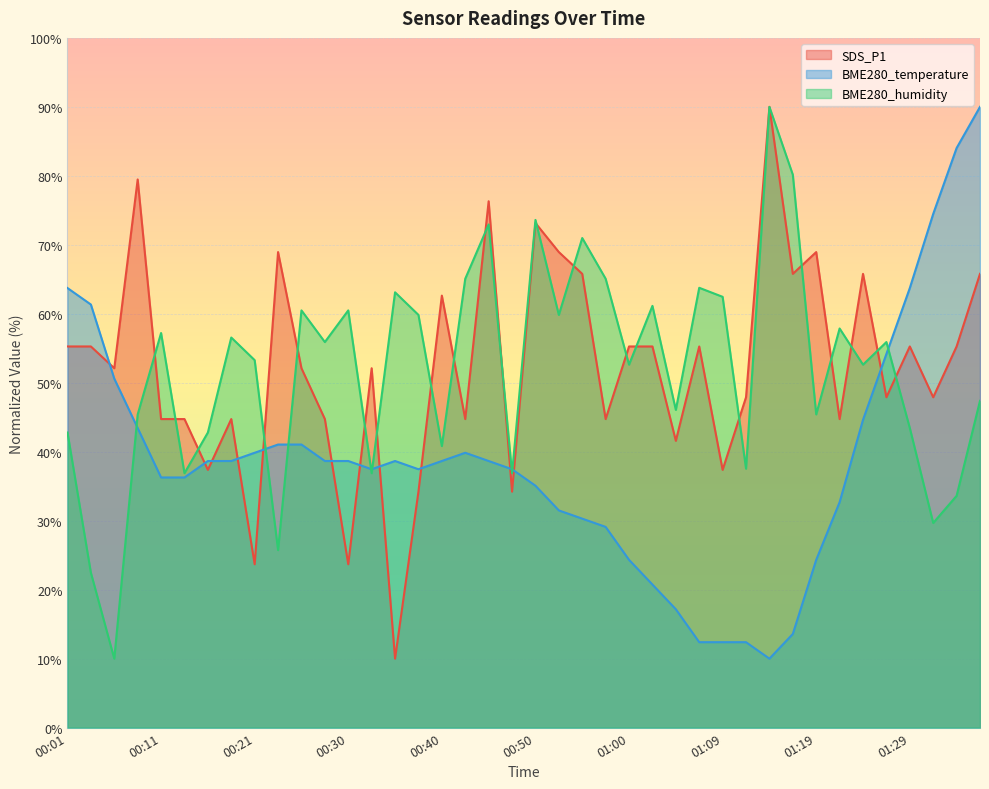

Reading right to left, extract all data points from this chart.

SDS_P1: 65.8	55.3	47.9	55.3	47.9	65.8	44.7	68.9	65.8	90.0	47.9	37.4	55.3	41.6	55.3	55.3	44.7	65.8	68.9	73.2	34.2	76.3	44.7	62.6	34.2	10.0	52.1	23.7	44.7	52.1	68.9	23.7	44.7	37.4	44.7	44.7	79.5	52.1	55.3	55.3
BME280_temperature: 90.0	84.0	74.5	63.7	54.2	44.6	32.7	24.3	13.6	10.0	12.4	12.4	12.4	17.2	20.7	24.3	29.1	30.3	31.5	35.1	37.5	38.7	39.9	38.7	37.5	38.7	37.5	38.7	38.7	41.0	41.0	39.9	38.7	38.7	36.3	36.3	43.4	50.6	61.3	63.7
BME280_humidity: 47.4	33.6	29.7	43.4	55.9	52.6	57.9	45.4	80.2	90.0	37.5	62.5	63.8	46.1	61.1	52.6	65.1	71.0	59.8	73.6	36.9	73.0	65.1	40.8	59.8	63.1	36.9	60.5	55.9	60.5	25.7	53.3	56.6	42.8	36.9	57.2	45.4	10.0	22.5	42.8